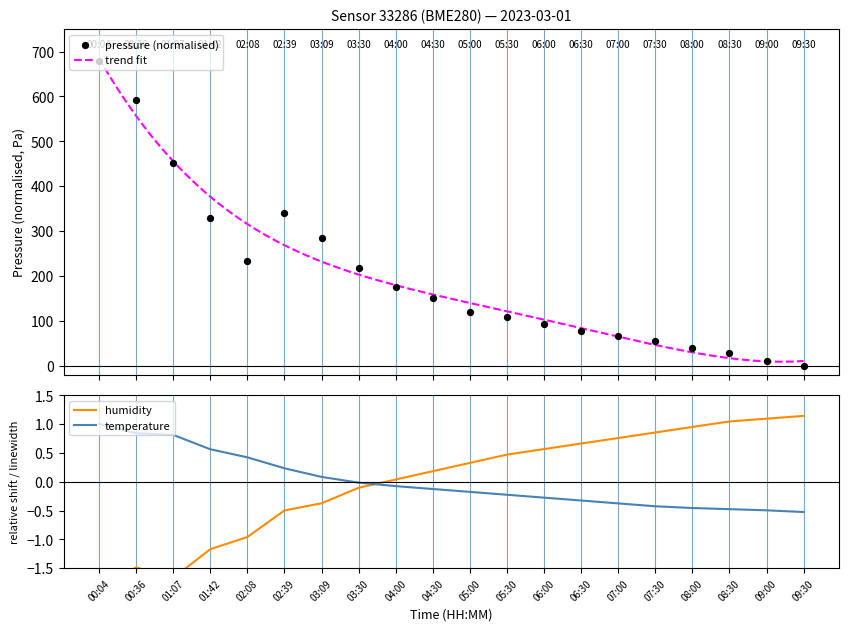

Which series reaches the maximum Y coordinate?

pressure